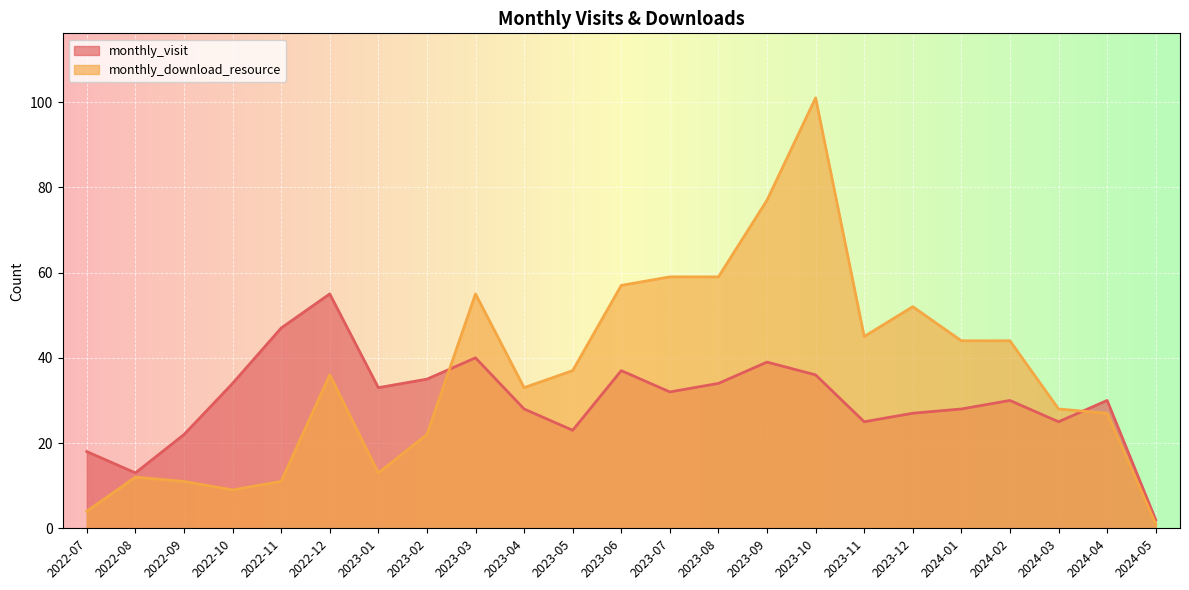

What position from the left is 2023-02?

8